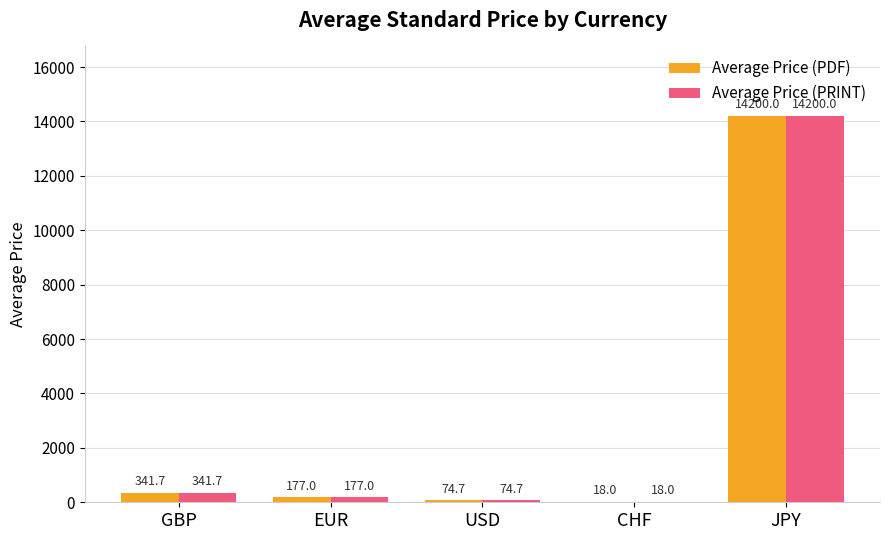

At which category is the sum across all series the highest?

JPY